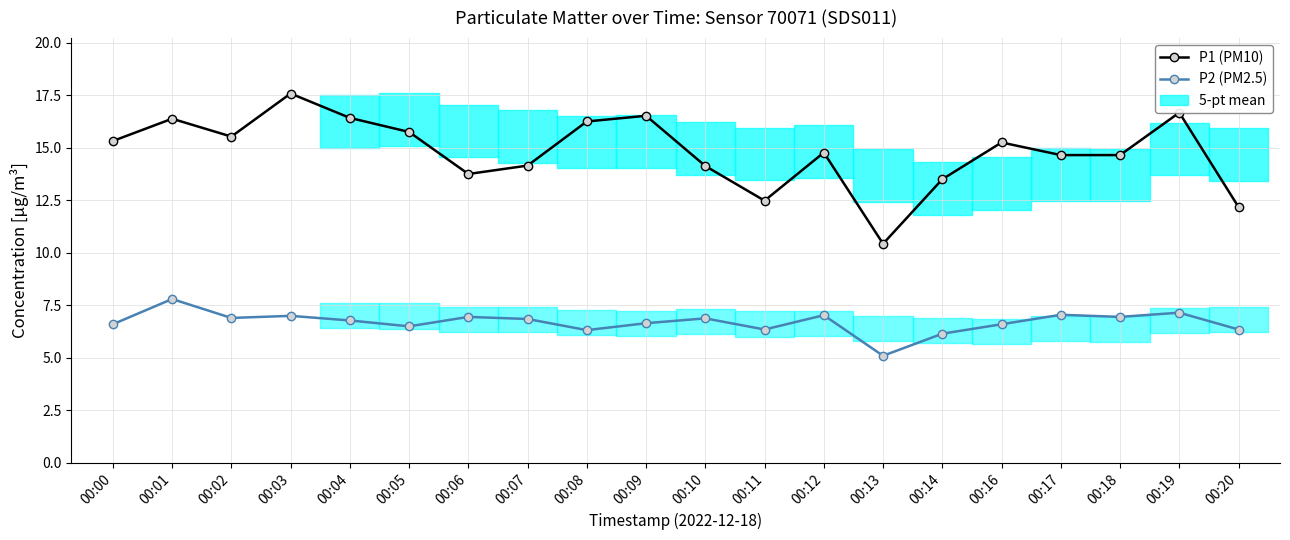

List the labels in order of P2 (PM2.5) value, smallest first.

00:13, 00:14, 00:08, 00:11, 00:20, 00:05, 00:00, 00:16, 00:09, 00:04, 00:07, 00:10, 00:02, 00:06, 00:18, 00:03, 00:12, 00:17, 00:19, 00:01